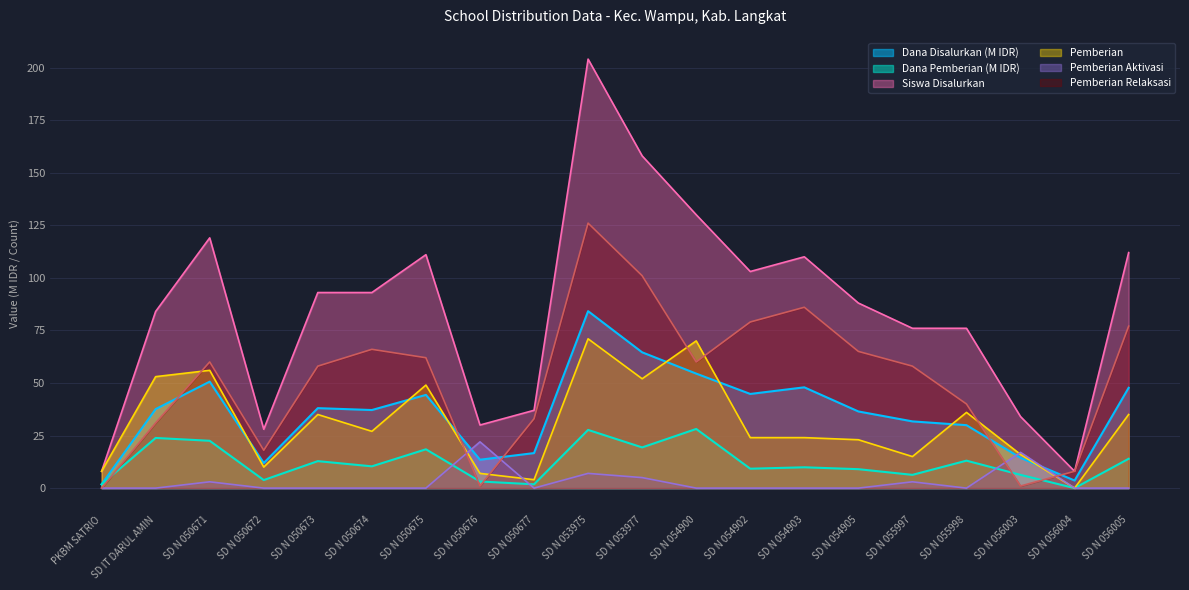

At which label does Dana Disalurkan (M) first exceed 37?

SD IT DARUL AMIN